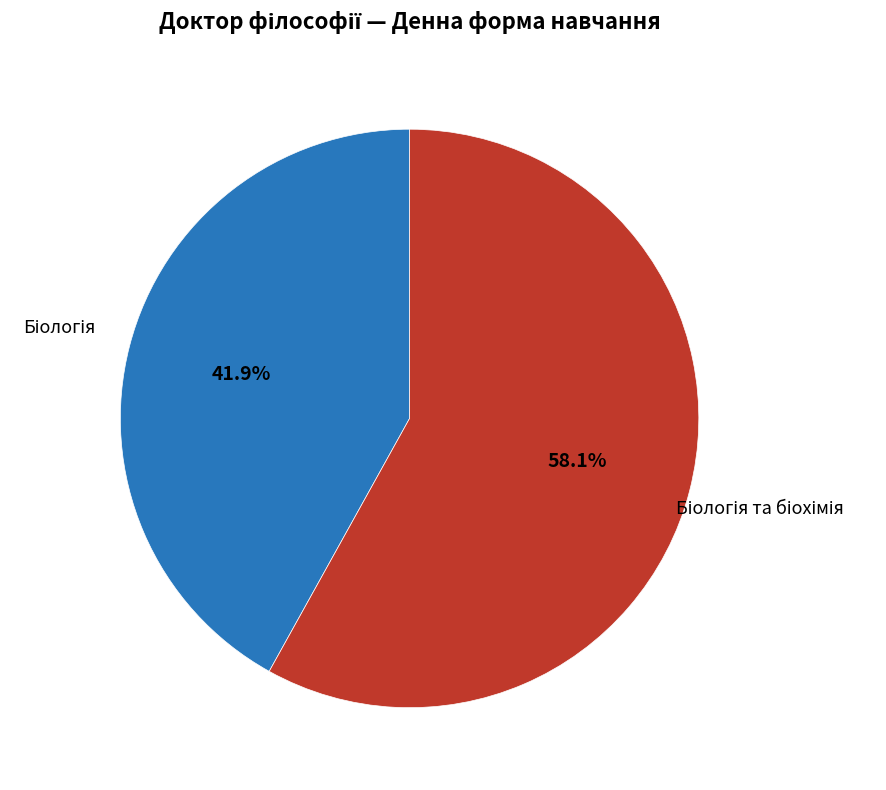

Is there any slice that represents more than half of the pie?

Yes